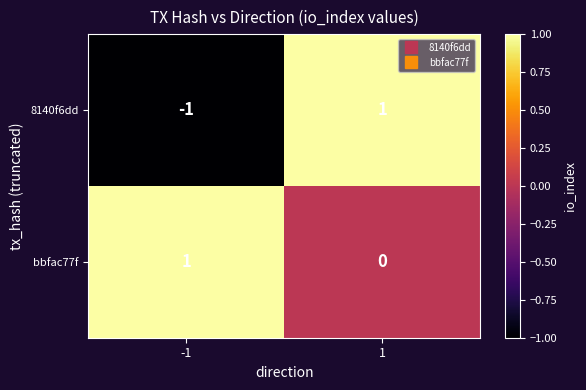

Which series has the largest range (max minus min)?

8140f6dd